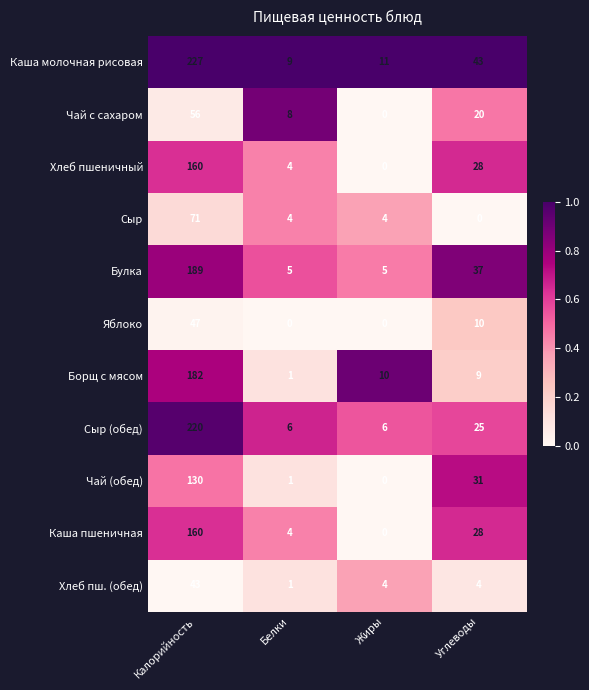

What is the minimum value for Булка?

5